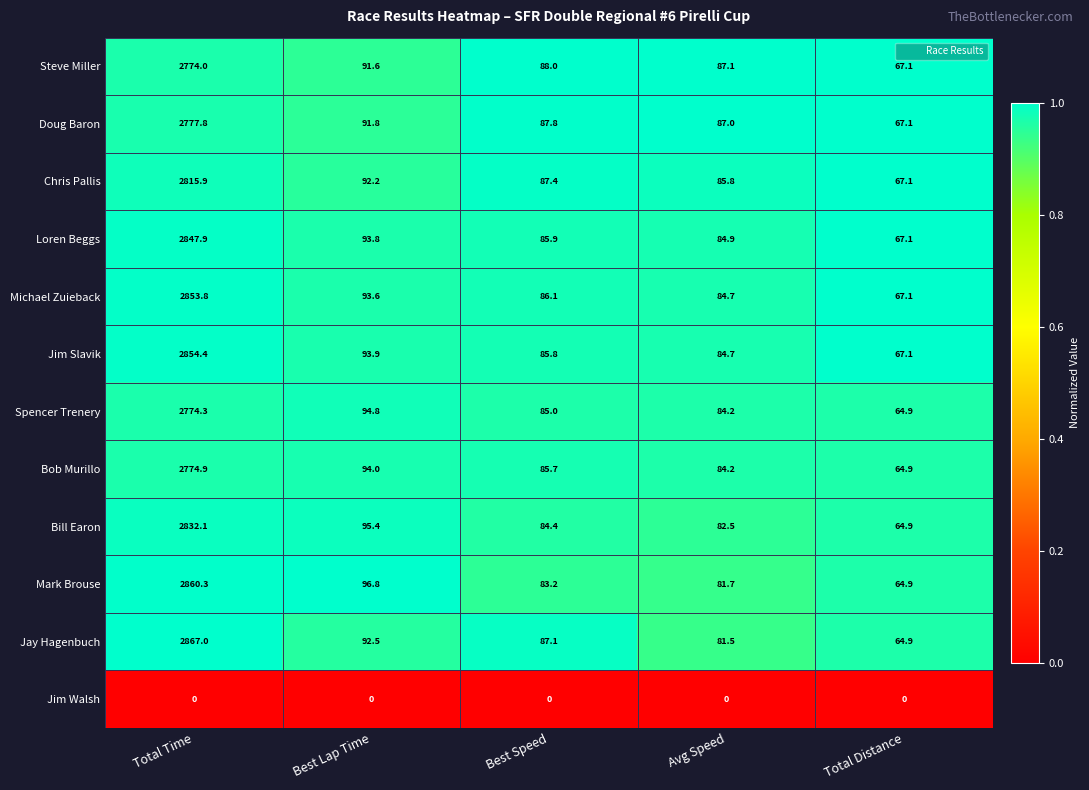

Which label corresponds to the largest value in the chart?

Total Time